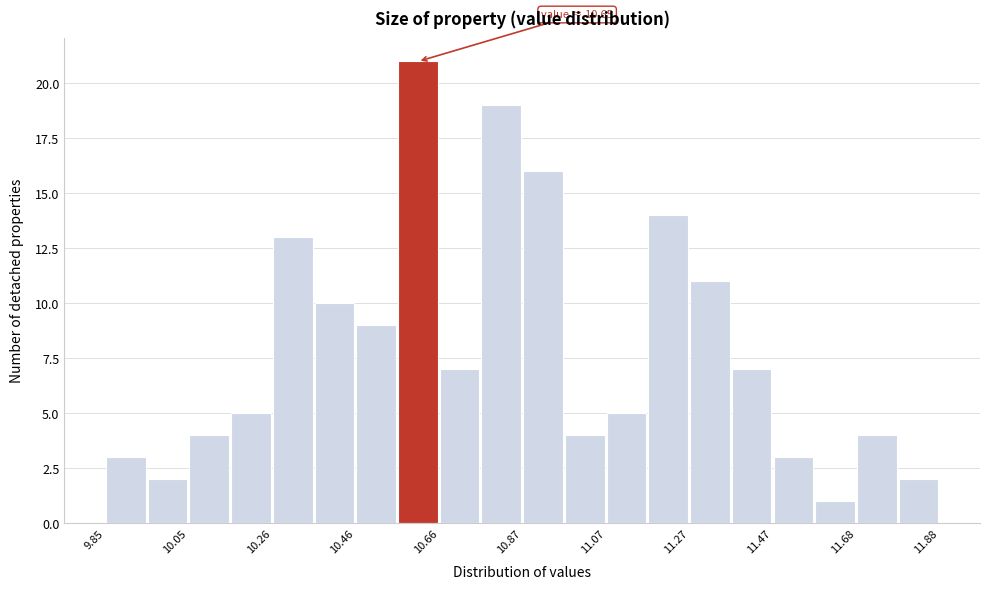

Read against the x-axis, roughly where is the centre of the tallest bar?

10.60